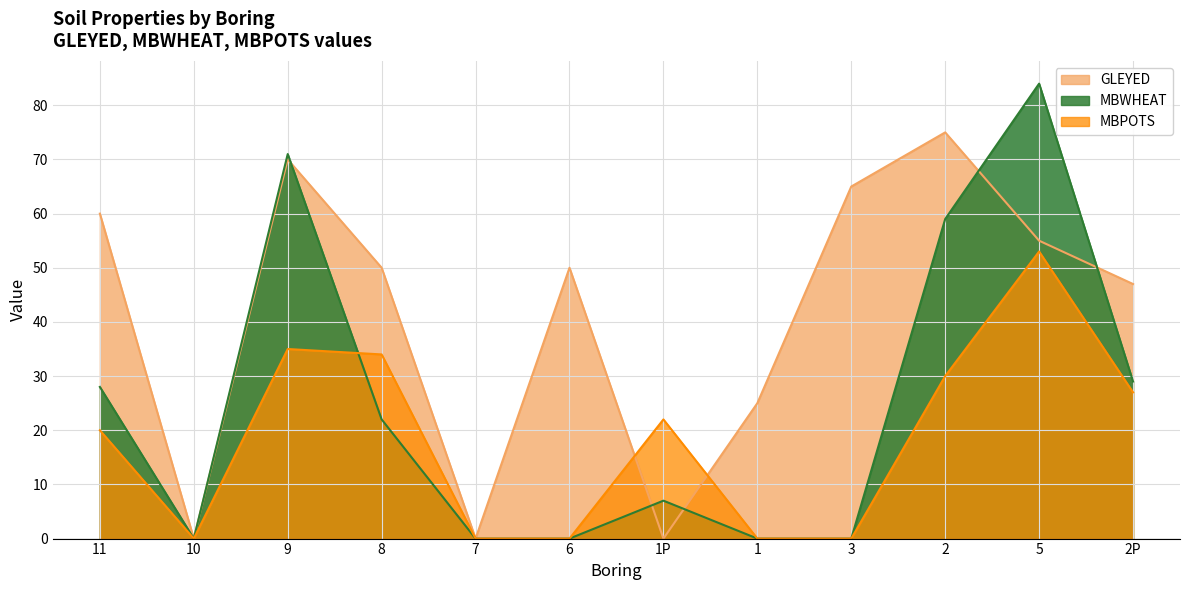

Does the chart display data point markers on the line(s)?

No